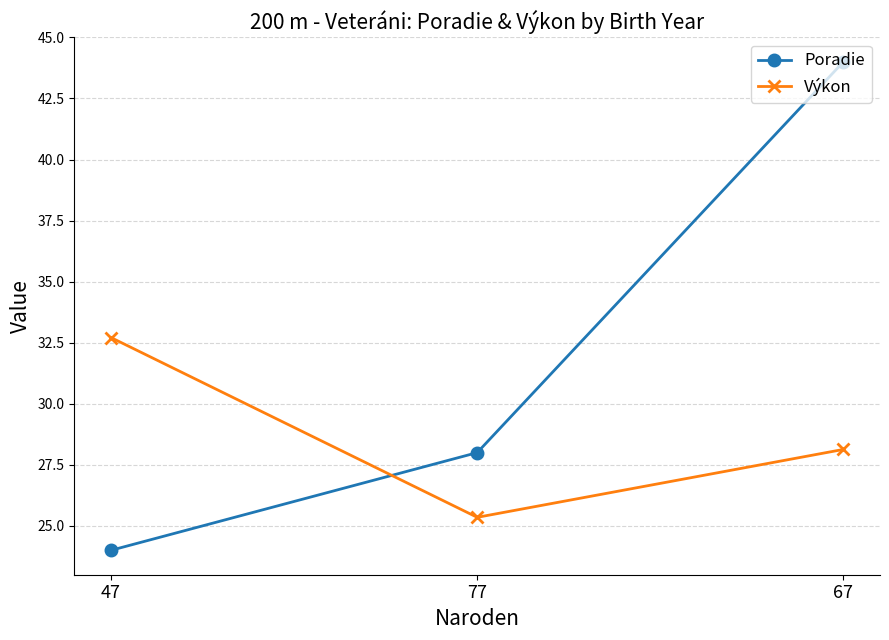

At which category is the sum across all series the highest?

67